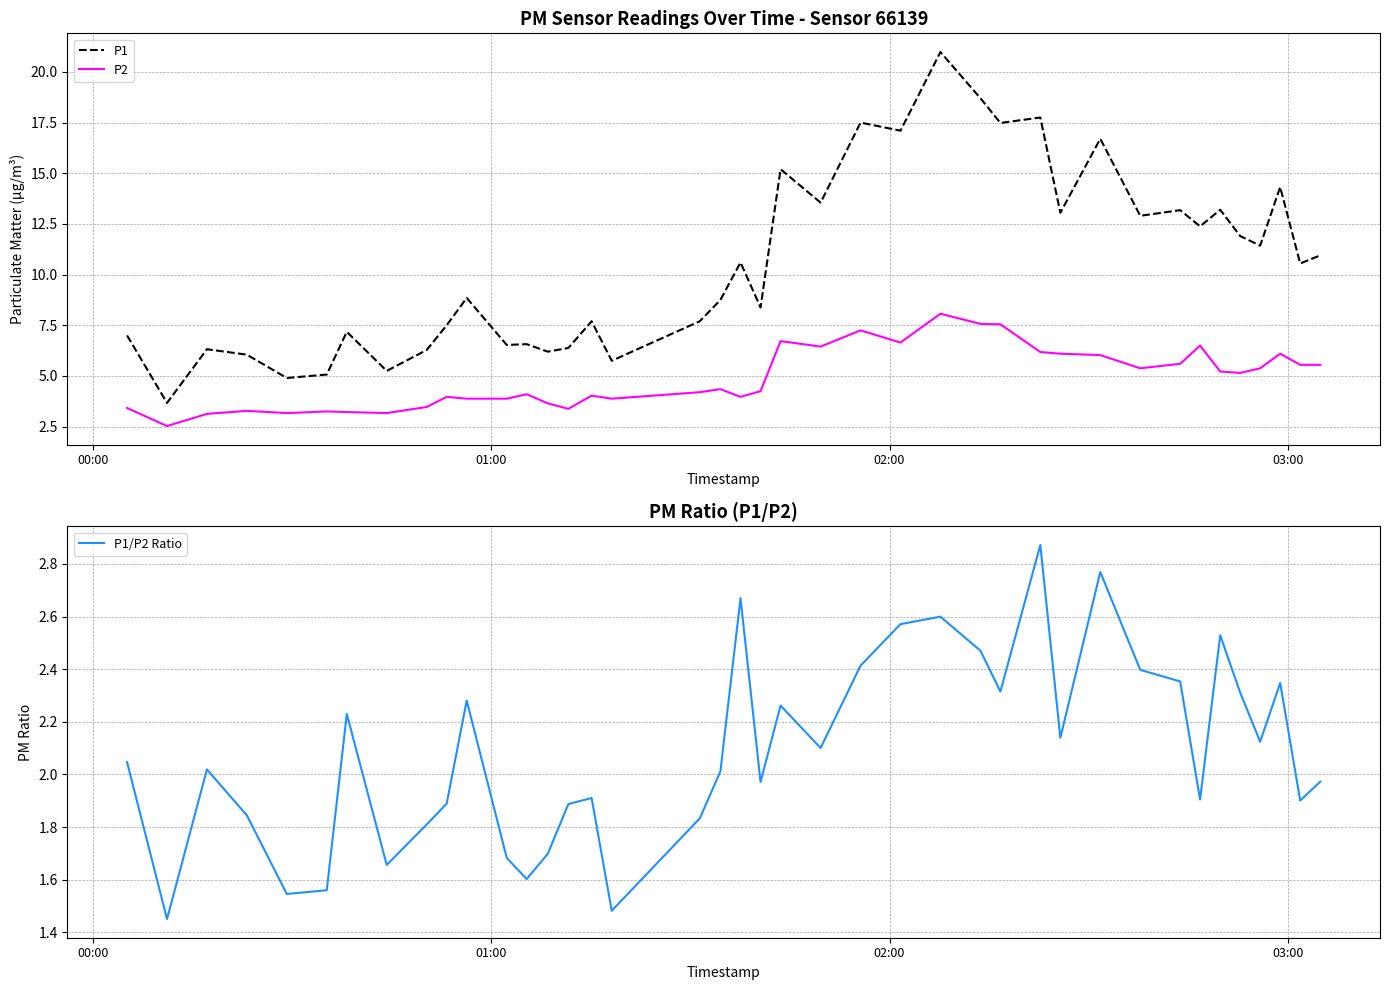

True or false: P2 and P1 cross at least once.

False